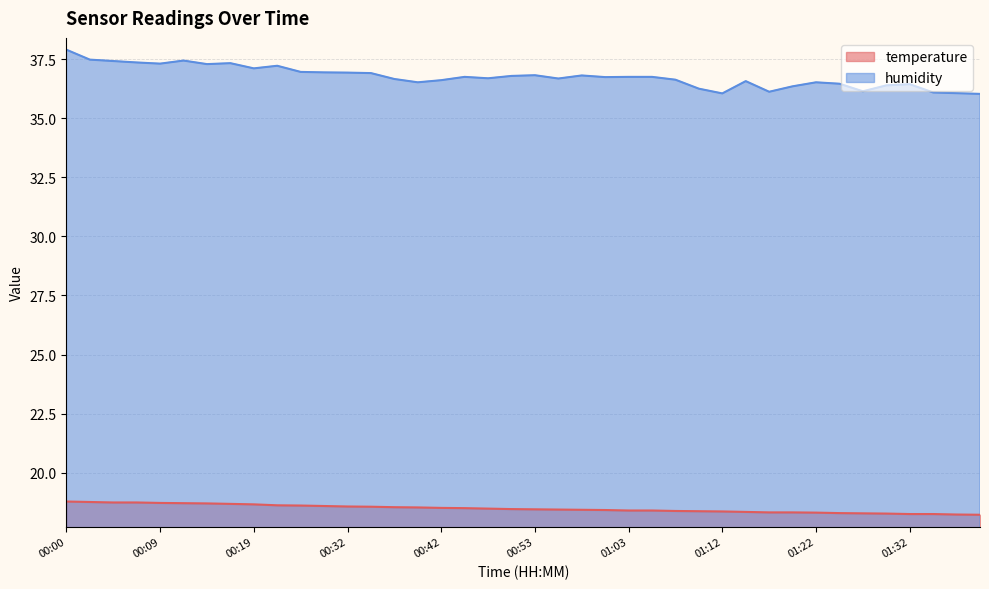

Reading right to left, list all the values displayed in this chart.

temperature: 01:39=18.2	01:37=18.2	01:34=18.2	01:32=18.2	01:29=18.3	01:27=18.3	01:25=18.3	01:22=18.3	01:20=18.3	01:17=18.3	01:15=18.3	01:12=18.4	01:10=18.4	01:07=18.4	01:05=18.4	01:03=18.4	01:00=18.4	00:58=18.4	00:55=18.4	00:53=18.4	00:50=18.5	00:48=18.5	00:45=18.5	00:42=18.5	00:40=18.5	00:37=18.5	00:34=18.6	00:32=18.6	00:29=18.6	00:27=18.6	00:24=18.6	00:19=18.7	00:17=18.7	00:14=18.7	00:12=18.7	00:09=18.7	00:07=18.7	00:04=18.7	00:02=18.8	00:00=18.8
humidity: 01:39=36.0	01:37=36.1	01:34=36.1	01:32=36.4	01:29=36.4	01:27=36.1	01:25=36.5	01:22=36.5	01:20=36.4	01:17=36.1	01:15=36.6	01:12=36.0	01:10=36.2	01:07=36.6	01:05=36.8	01:03=36.8	01:00=36.7	00:58=36.8	00:55=36.7	00:53=36.8	00:50=36.8	00:48=36.7	00:45=36.8	00:42=36.6	00:40=36.5	00:37=36.7	00:34=36.9	00:32=36.9	00:29=36.9	00:27=37.0	00:24=37.2	00:19=37.1	00:17=37.3	00:14=37.3	00:12=37.4	00:09=37.3	00:07=37.4	00:04=37.4	00:02=37.5	00:00=37.9